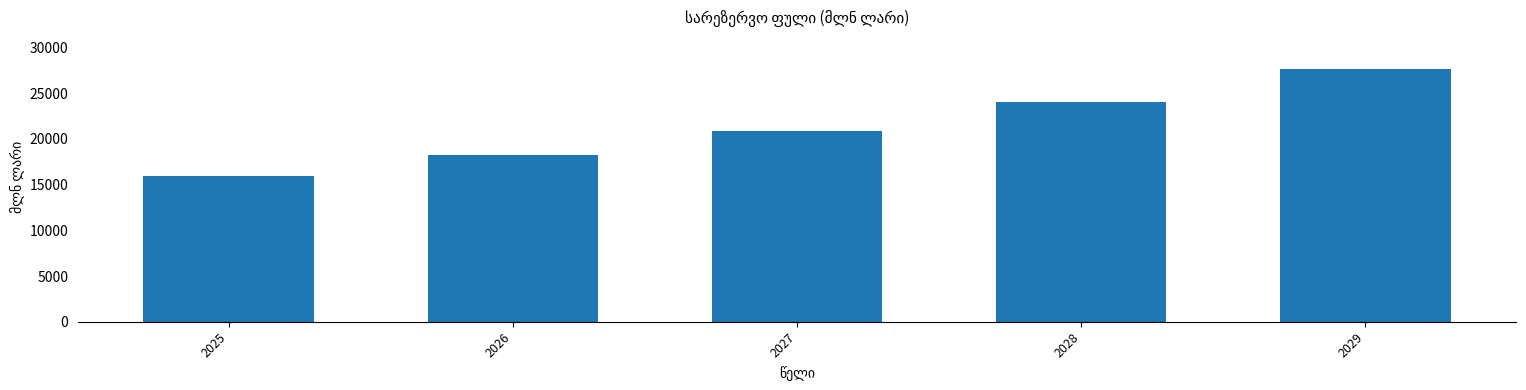

What value does the data have at 2027?

20917.5